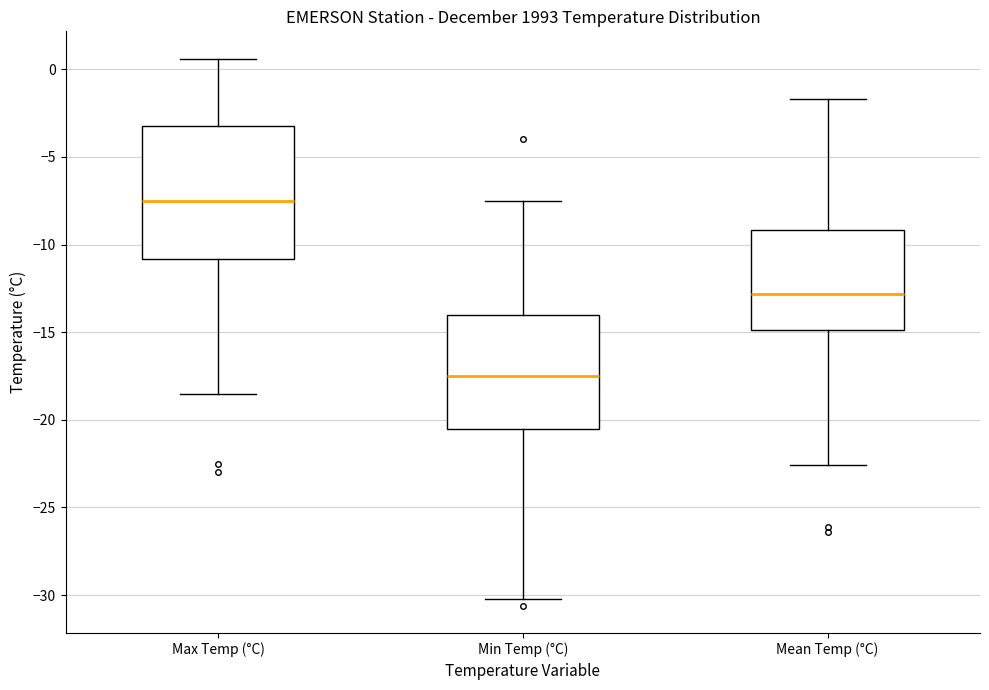

Where is the lower edge of the box for Min Temp (°C) on the y-axis? The values are not printed on the chart, so give them approximately, as read against the axis.

-20.5